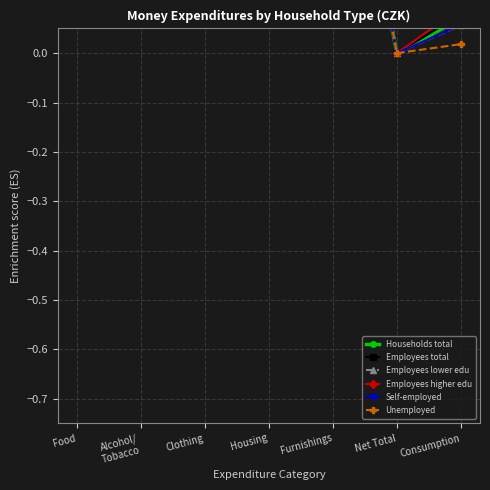

Reading right to left, list all the values displayed in this chart.

Households total: Consumption=0.1	Net Total=-0.0	Furnishings=0.7	Housing=0.6	Clothing=0.7	Alcohol/
Tobacco=0.7	Food=0.6
Employees total: Consumption=0.1	Net Total=-0.0	Furnishings=0.7	Housing=0.6	Clothing=0.7	Alcohol/
Tobacco=0.7	Food=0.6
Employees lower edu: Consumption=0.1	Net Total=-0.0	Furnishings=0.7	Housing=0.6	Clothing=0.7	Alcohol/
Tobacco=0.7	Food=0.6
Employees higher edu: Consumption=0.1	Net Total=-0.0	Furnishings=0.7	Housing=0.6	Clothing=0.7	Alcohol/
Tobacco=0.7	Food=0.6
Self-employed: Consumption=0.1	Net Total=-0.0	Furnishings=0.7	Housing=0.6	Clothing=0.7	Alcohol/
Tobacco=0.7	Food=0.6
Unemployed: Consumption=0.0	Net Total=-0.0	Furnishings=0.7	Housing=0.5	Clothing=0.7	Alcohol/
Tobacco=0.7	Food=0.6